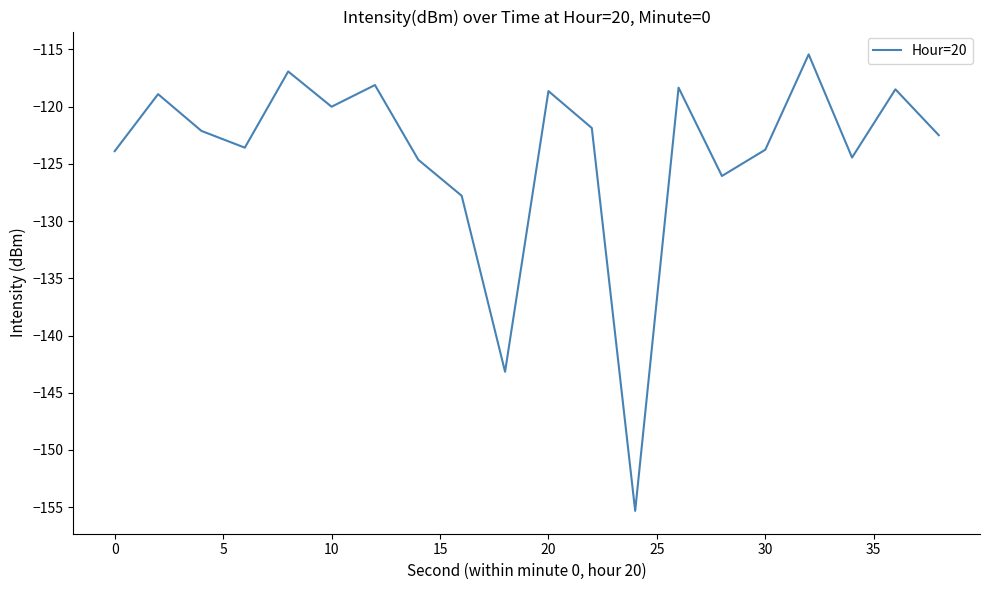

What is the minimum value shown in the chart?

-155.3